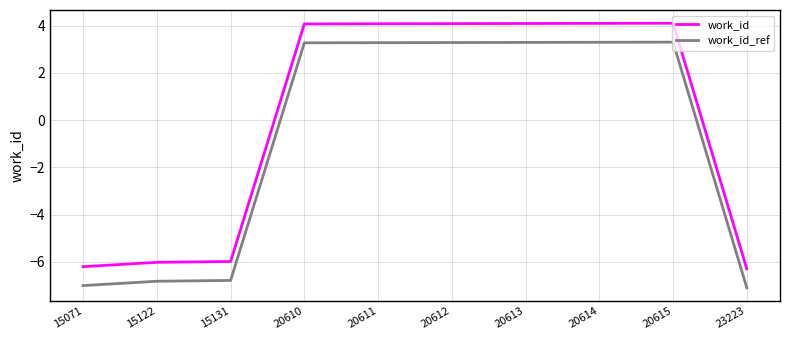

Read the work_id_ref value at 20611.

3.3